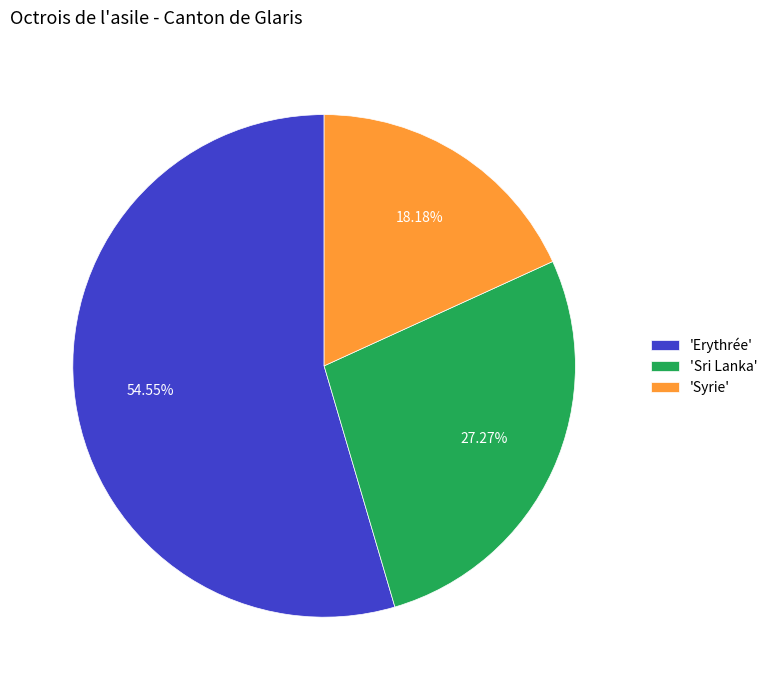

Rank the categories by value from highest to lowest.

'Erythrée', 'Sri Lanka', 'Syrie'